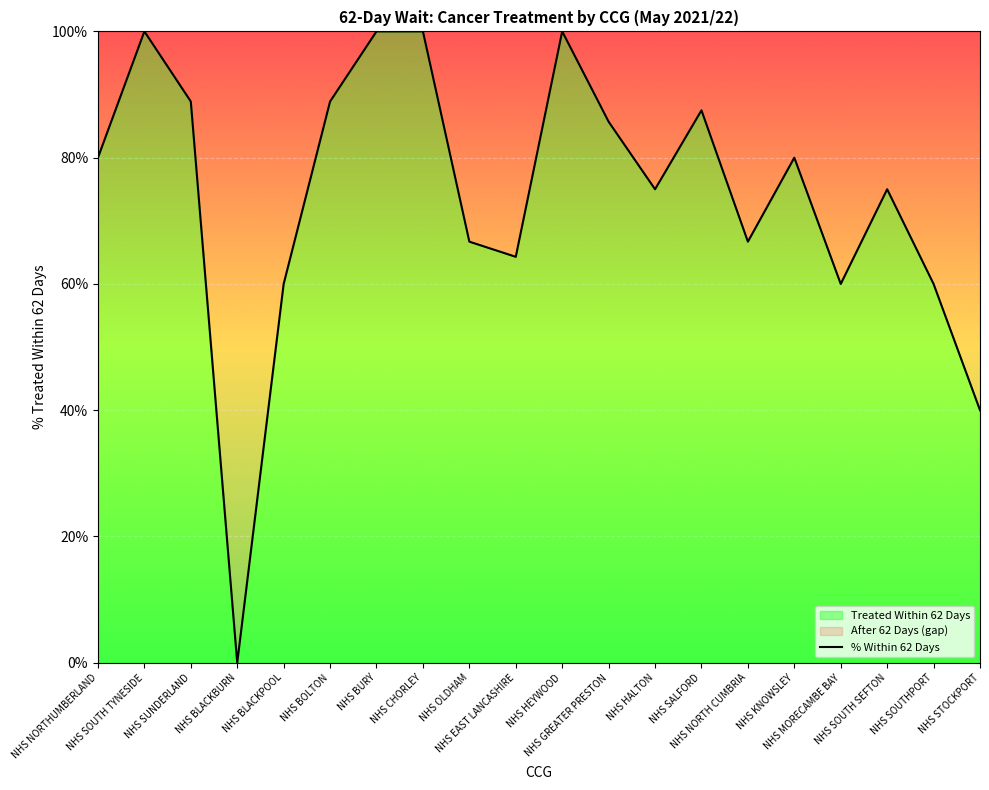

Does the chart display data point markers on the line(s)?

No